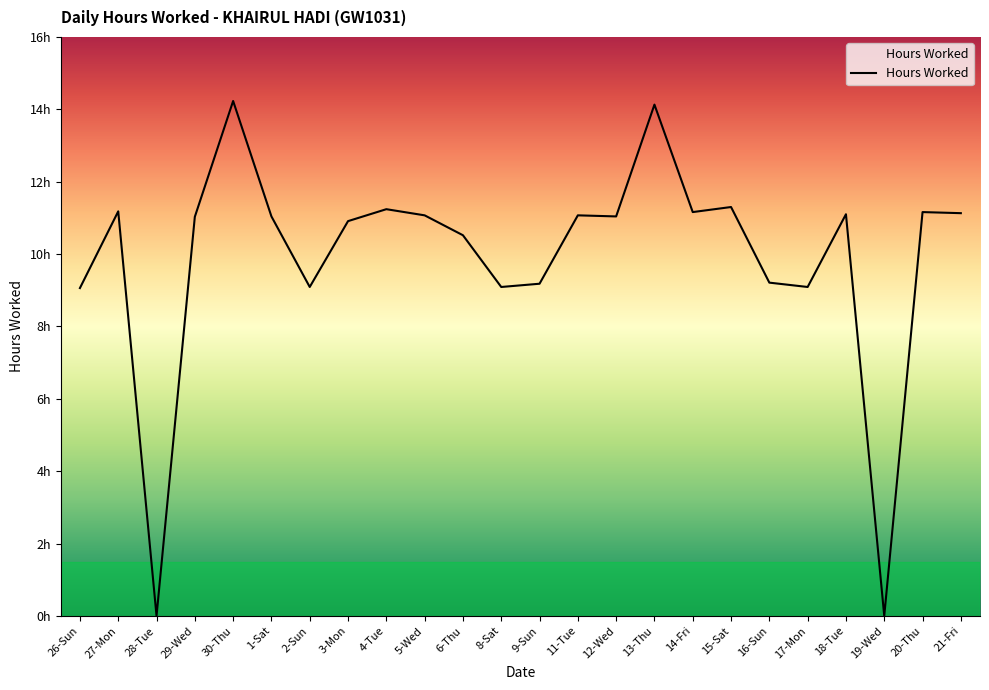

What is the label of the 10th point from the right?

12-Wed